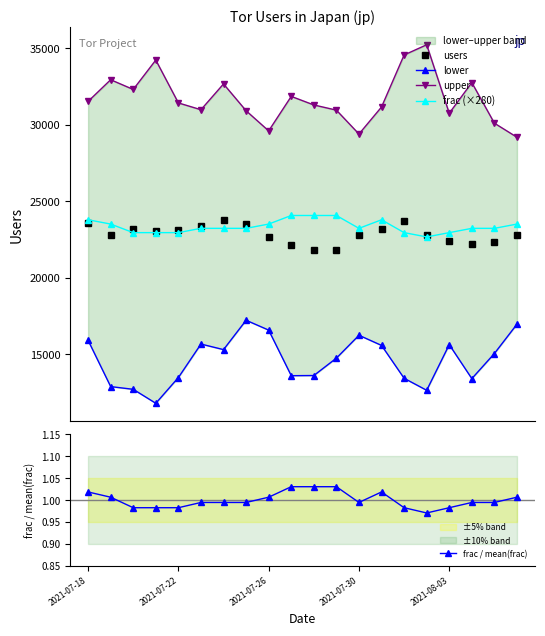

How many interior local valleys does the upper series have?

5